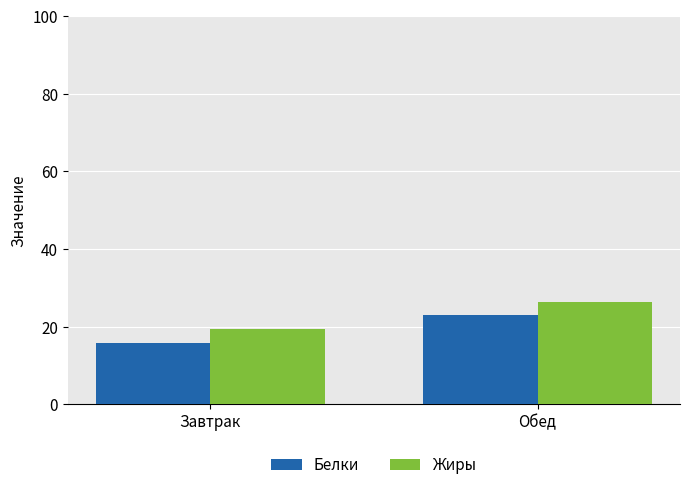

How many values in the Белки series exceed 23?

1